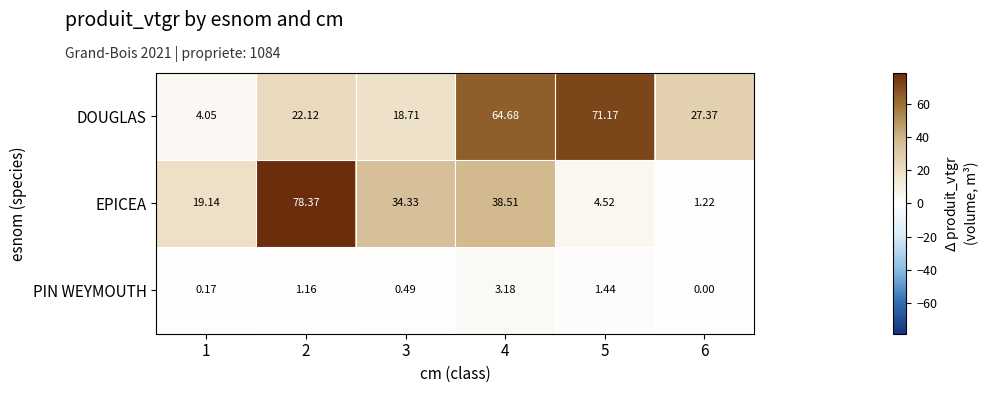

List the series in order of their overall mean, lowest first.

PIN WEYMOUTH, EPICEA, DOUGLAS